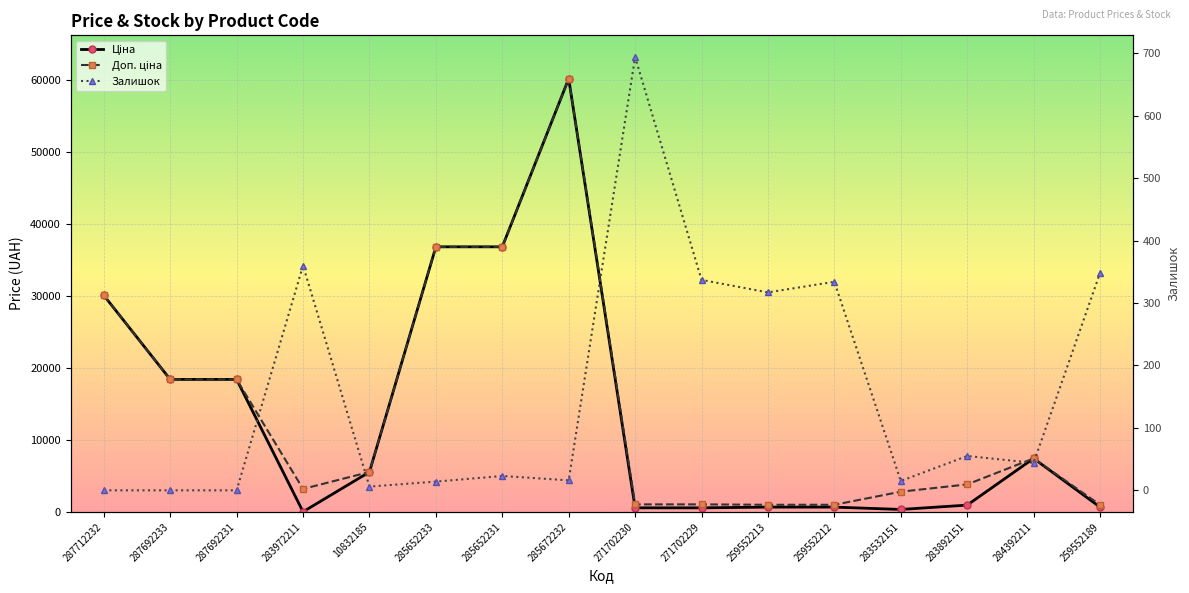

What is the sum of all Доп. ціна values?

228830.9